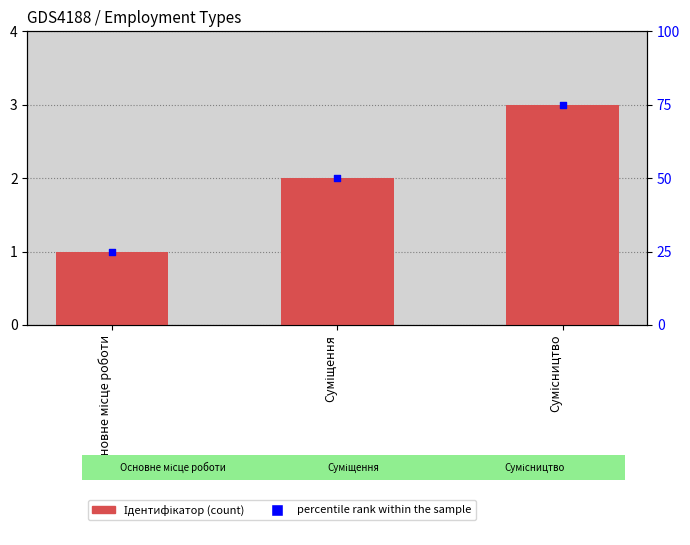

Which series reaches the maximum Y coordinate?

percentile rank within the sample